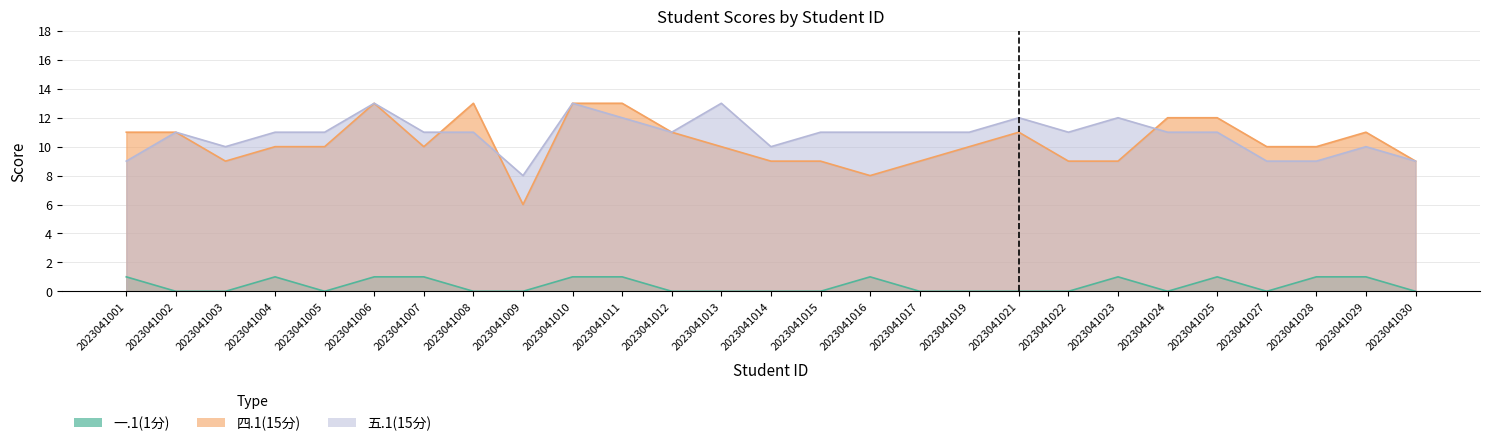

Count the 一.1(1分) values in the range 0 to 1.

27